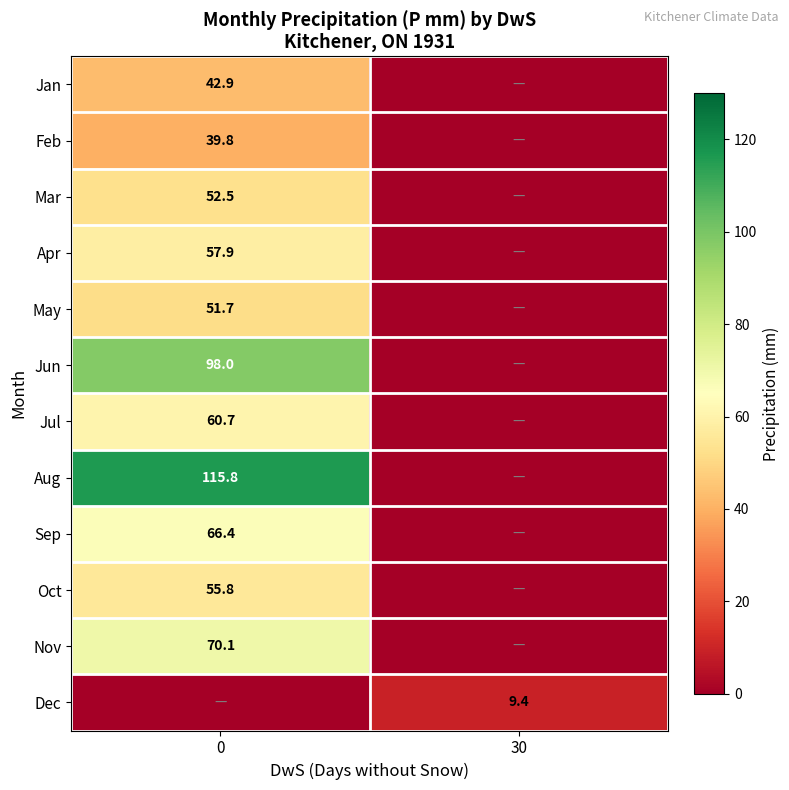

How many categories are shown in the chart?

2